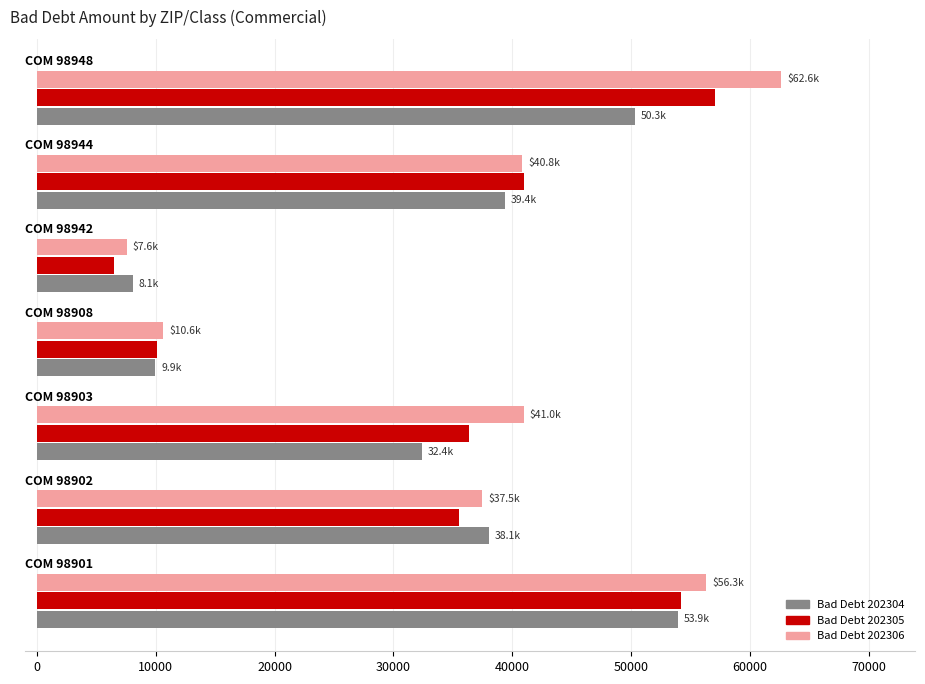

What is the minimum value for Bad Debt 202304?

8076.7